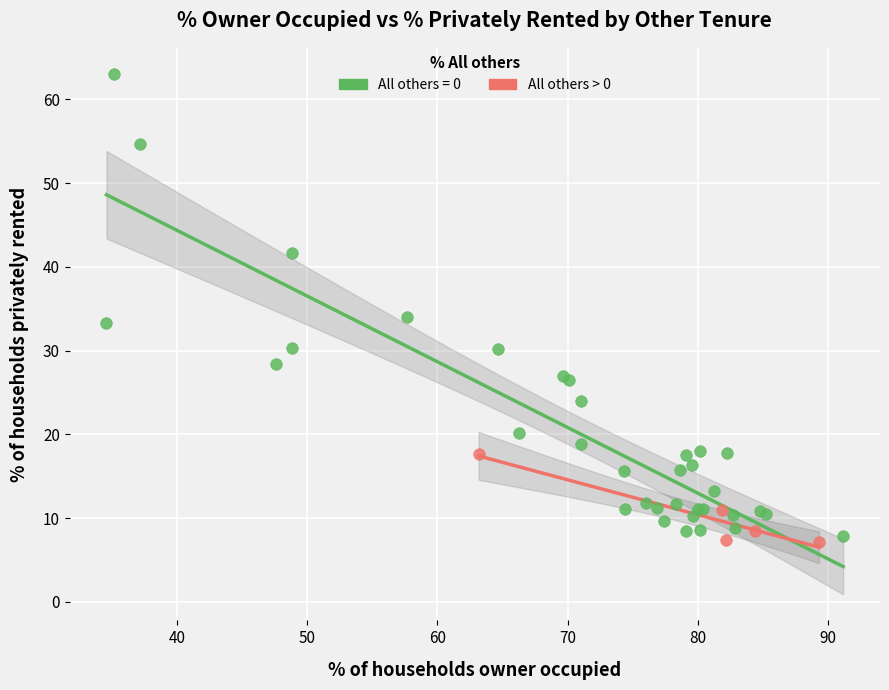

Which series contains the highest Y value?

All others = 0